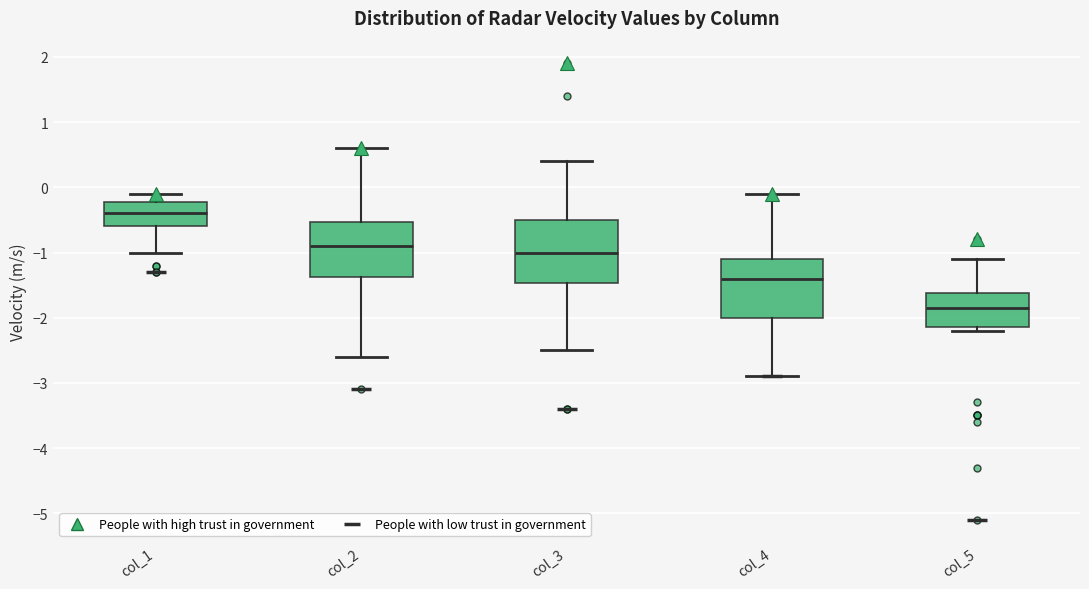

Reading left to right, transcribe this box plot: for each box, give where its median line is, the range the box spans, and where its two whiskers end, as read against the y-axis. The values are not printed on the chart, so give them approximately, as read against the axis.

col_1: median -0.4, box -0.6 to -0.2, whiskers -1.0 to -0.1
col_2: median -0.9, box -1.4 to -0.5, whiskers -2.6 to 0.6
col_3: median -1.0, box -1.5 to -0.5, whiskers -2.5 to 0.4
col_4: median -1.4, box -2.0 to -1.1, whiskers -2.9 to -0.1
col_5: median -1.8, box -2.1 to -1.6, whiskers -2.2 to -1.1